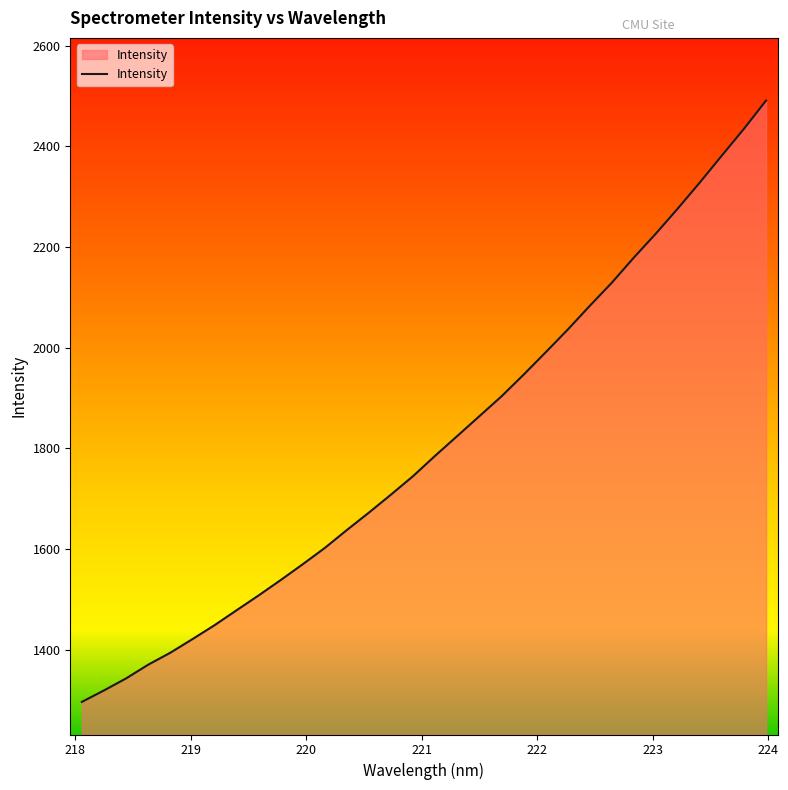

What is the maximum value shown in the chart?

2490.9